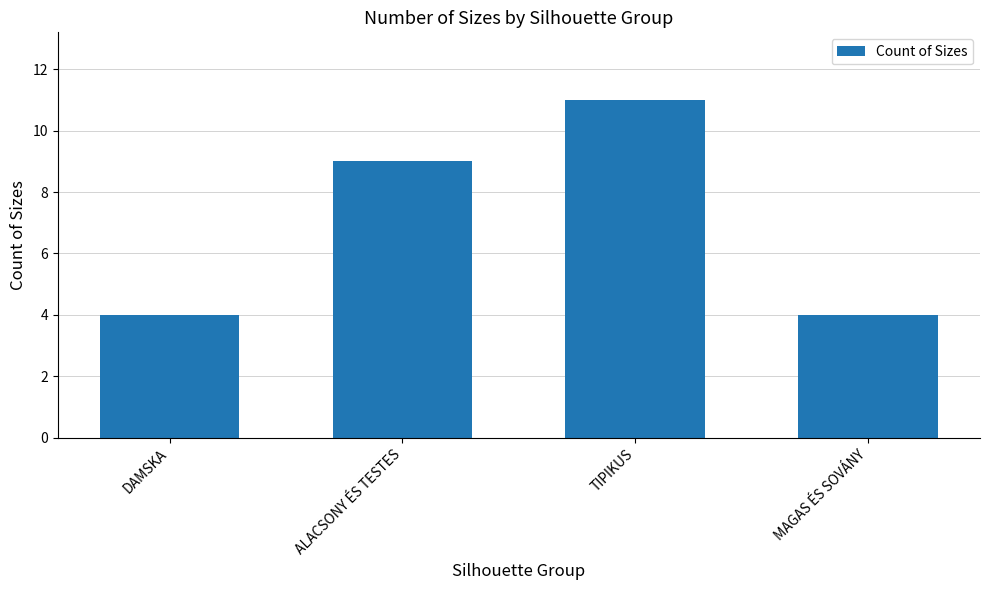

What is the change in value from DAMSKA to TIPIKUS?

+7